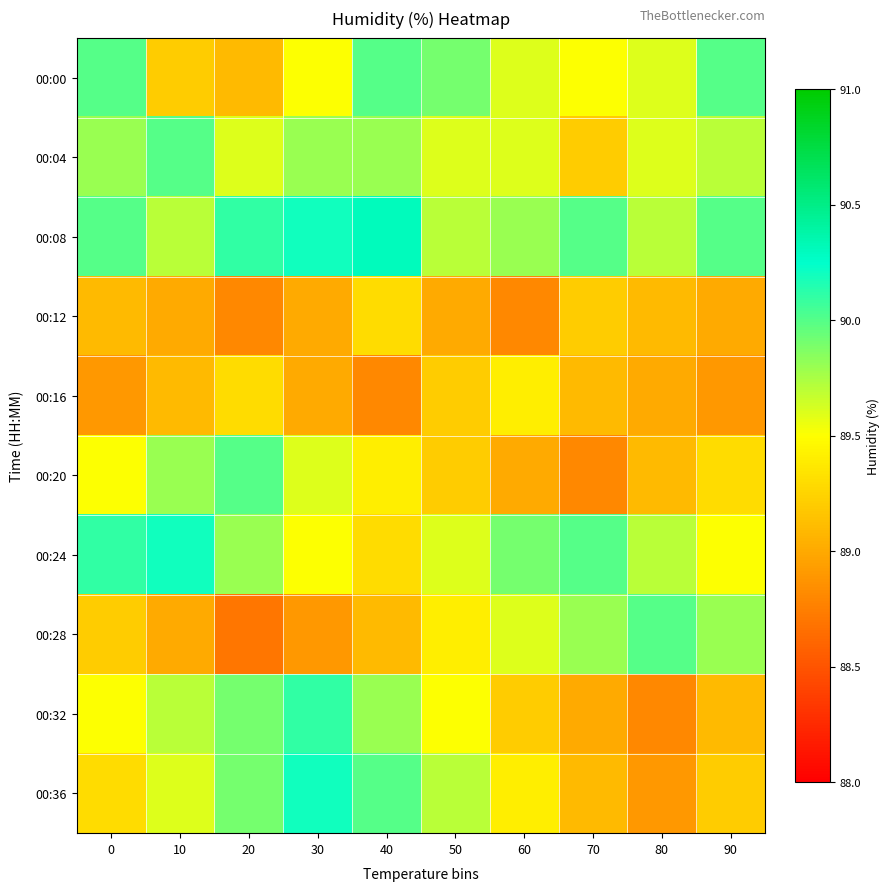

What is the smallest value displayed?

88.7